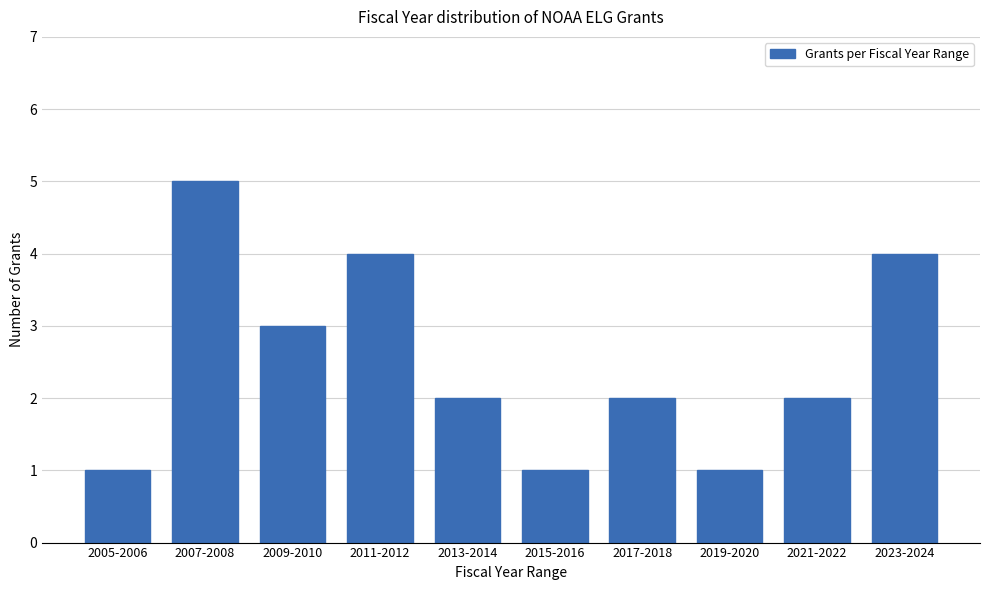

Reading left to right, transcribe all the data shown in this chart.

2005-2006=1	2007-2008=5	2009-2010=3	2011-2012=4	2013-2014=2	2015-2016=1	2017-2018=2	2019-2020=1	2021-2022=2	2023-2024=4